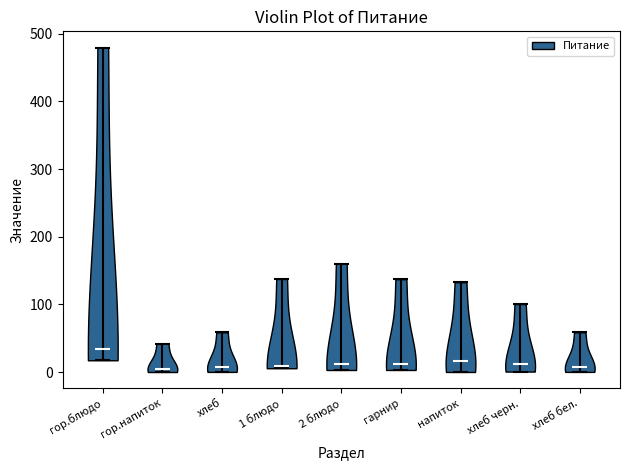

Reading left to right, read every violin against the y-axis: where its median line is, and the lowest and highest points it reaches. The values are not printed on the chart, so give them approximately, as read against the axis.

гор.блюдо: median line 30, lowest point 20, highest point 480
гор.напиток: median line 10, lowest point 0, highest point 40
хлеб: median line 10, lowest point 0, highest point 60
1 блюдо: median line 10, lowest point 10, highest point 140
2 блюдо: median line 10, lowest point 0, highest point 160
гарнир: median line 10, lowest point 0, highest point 140
напиток: median line 20, lowest point 0, highest point 130
хлеб черн.: median line 10, lowest point 0, highest point 100
хлеб бел.: median line 10, lowest point 0, highest point 60